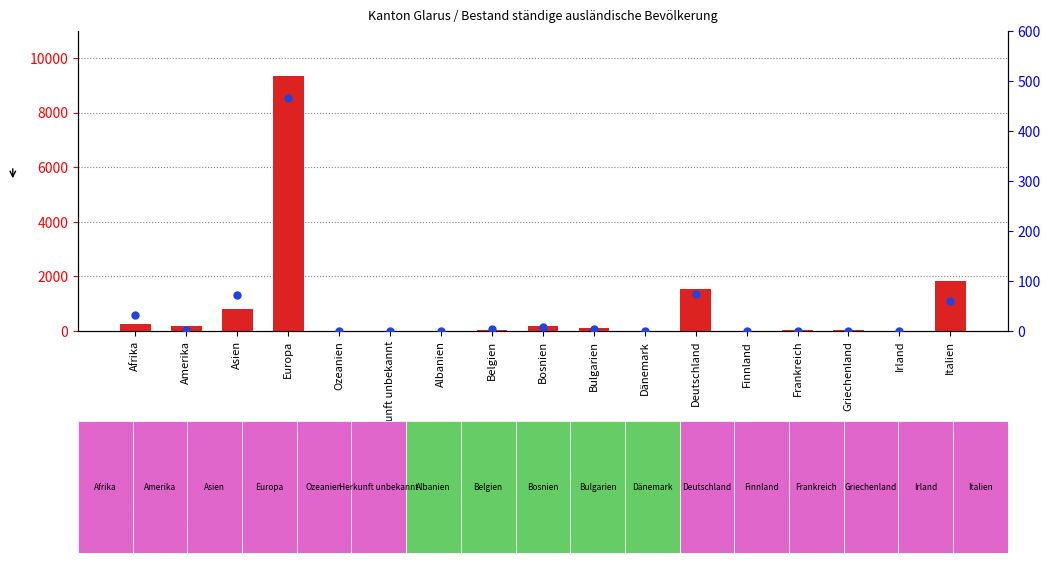

What are all the series names shown in the legend?

count, percentile rank within the sample